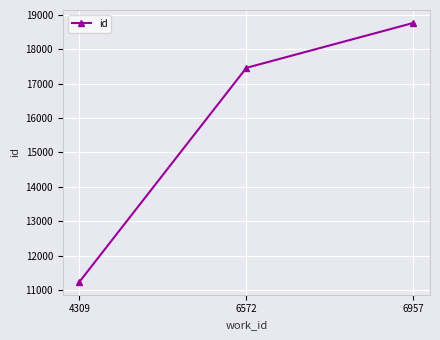

True or false: the data shows 3320 at 4309.

False